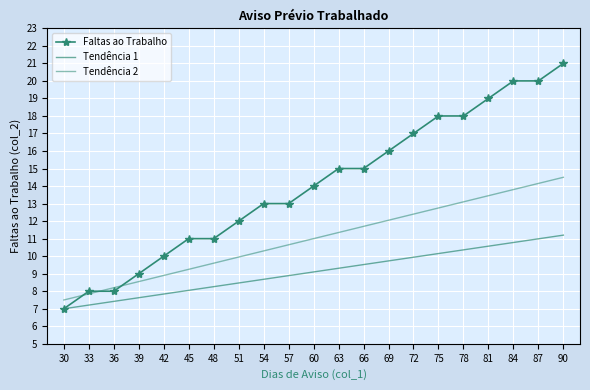

Reading left to right, list all the values displayed in this chart.

Faltas ao Trabalho: 7.0	8.0	8.0	9.0	10.0	11.0	11.0	12.0	13.0	13.0	14.0	15.0	15.0	16.0	17.0	18.0	18.0	19.0	20.0	20.0	21.0
Tendência 1: 7.0	7.2	7.4	7.6	7.8	8.1	8.3	8.5	8.7	8.9	9.1	9.3	9.5	9.7	9.9	10.1	10.4	10.6	10.8	11.0	11.2
Tendência 2: 7.5	7.8	8.2	8.6	8.9	9.2	9.6	9.9	10.3	10.7	11.0	11.3	11.7	12.1	12.4	12.8	13.1	13.4	13.8	14.2	14.5